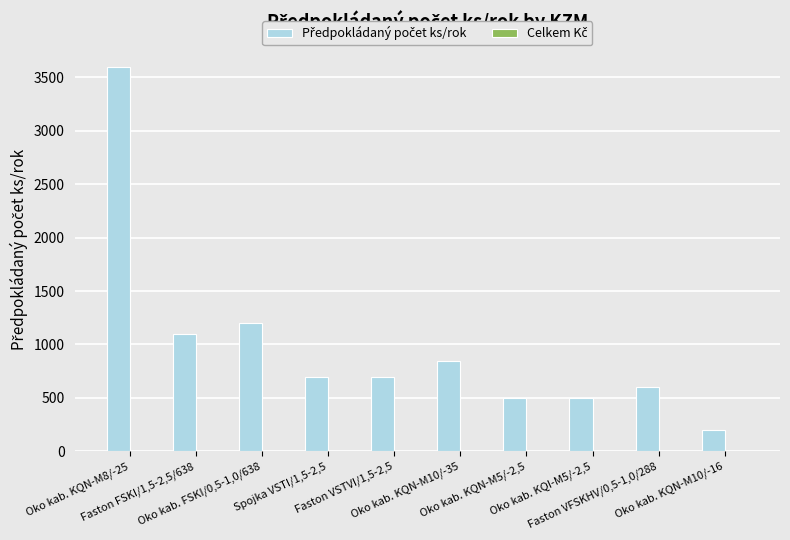

What is the difference between the second highest and minimum values?

1000